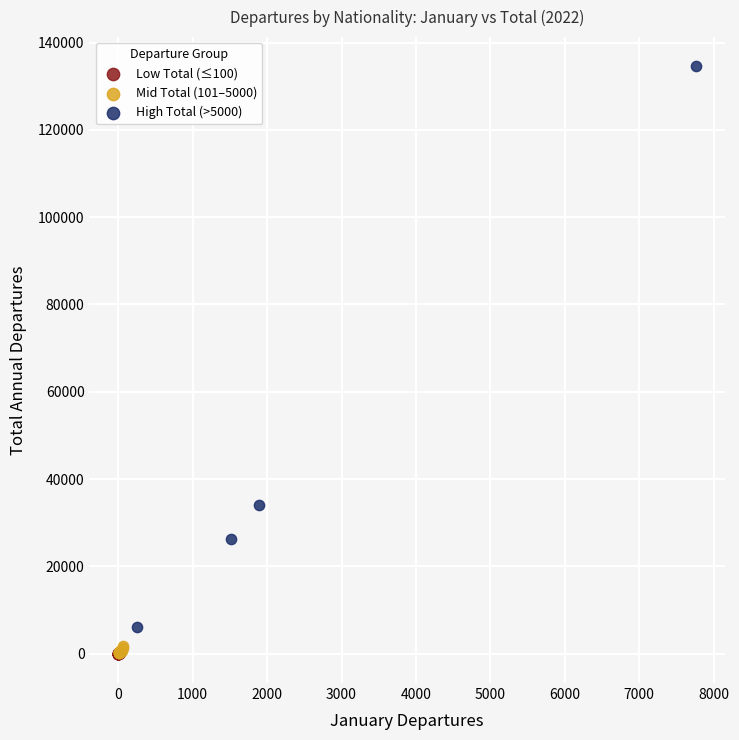

Which series has the widest spread of Y values?

High Total (>5000)